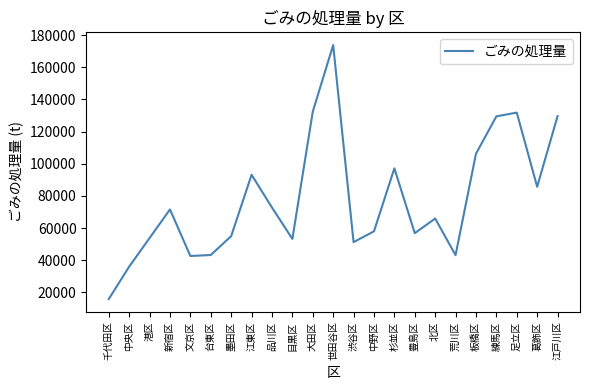

The value at 港区 is 53868.6. True or false?

True